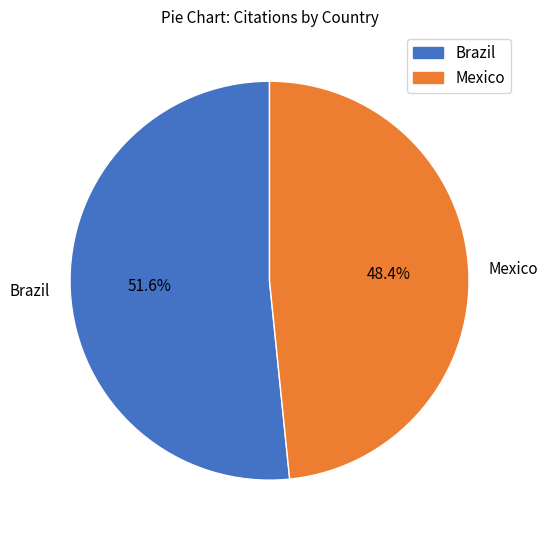

Between Brazil and Mexico, which is larger?

Brazil